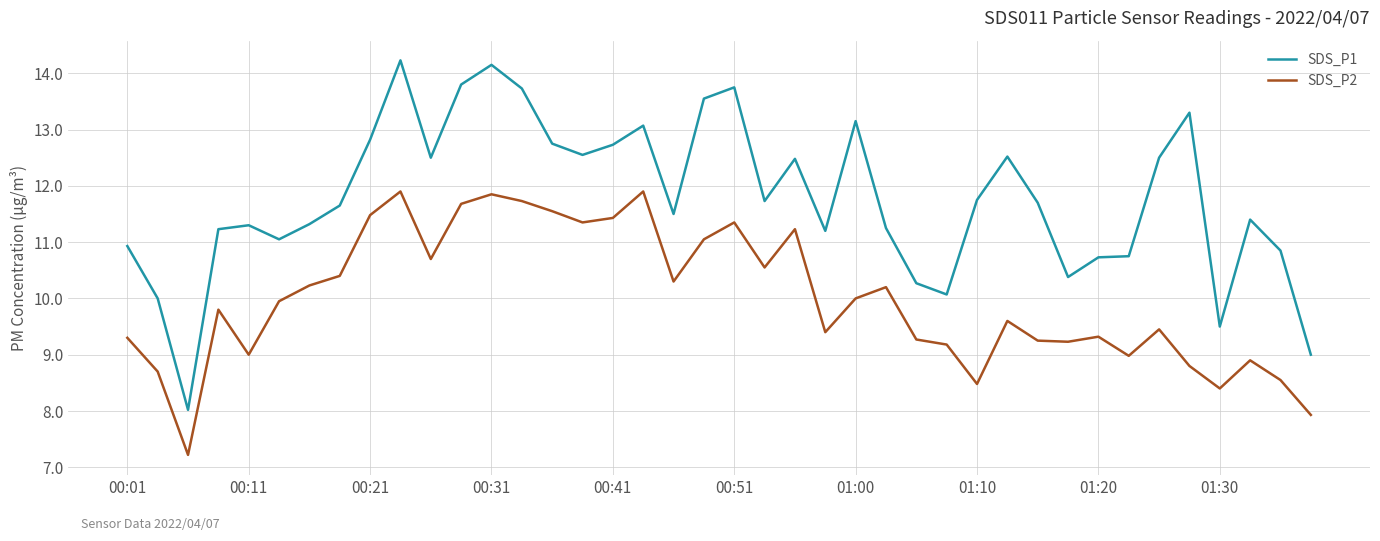

What is the lowest value of the SDS_P2 series?

7.2